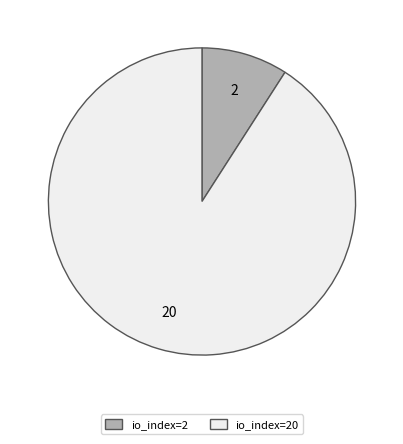

Do io_index=2 and io_index=20 together represent more than half of the pie?

Yes